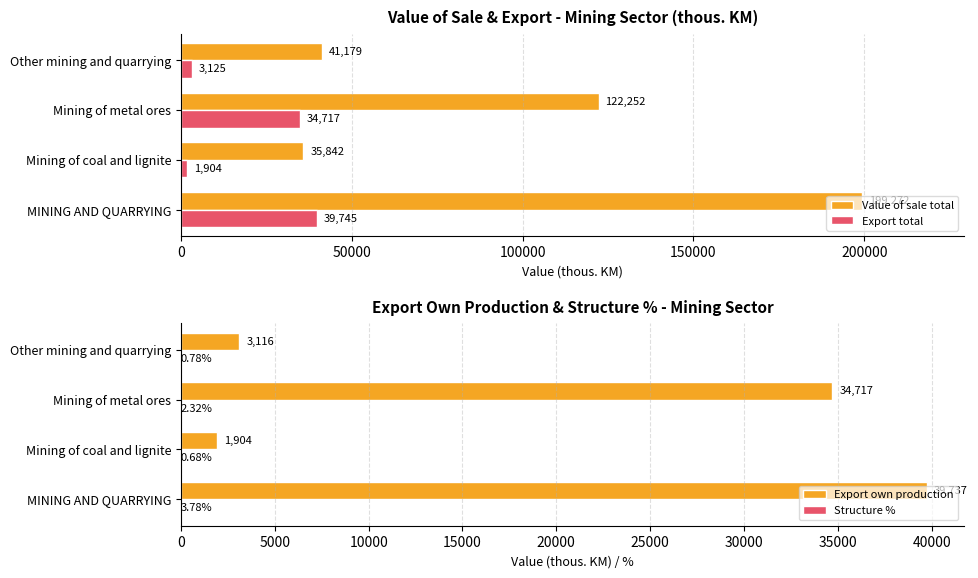

The Value of sale total series shows 162756.5 at Mining of metal ores. True or false?

False